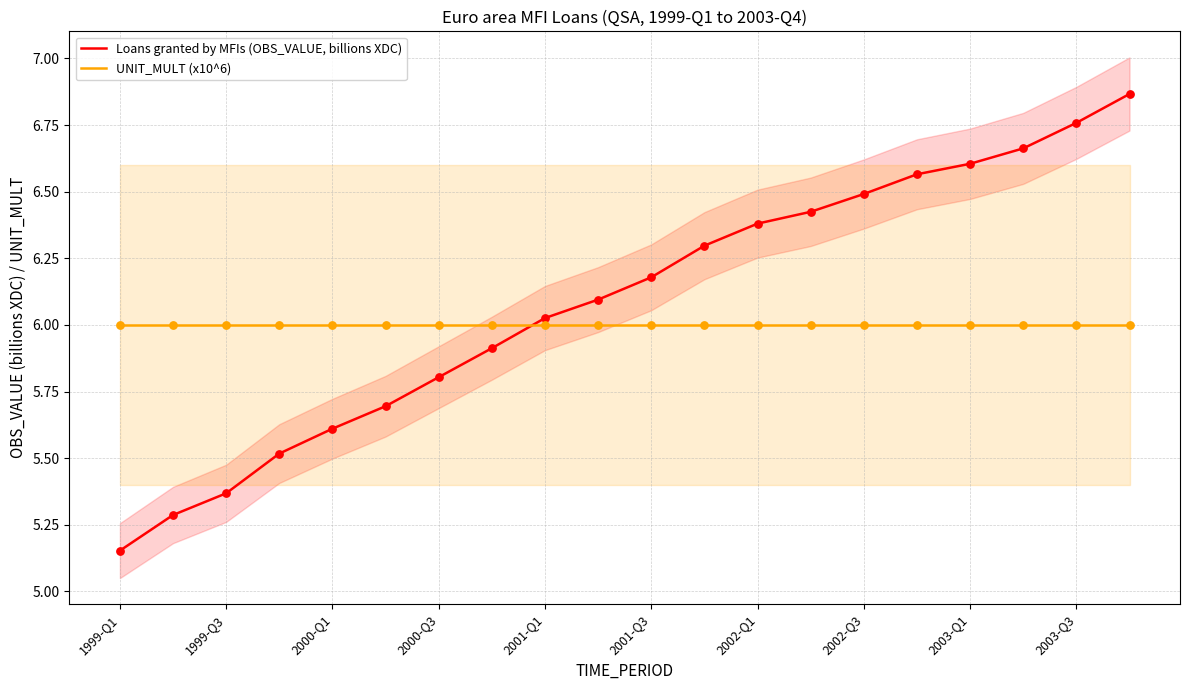

Which series contains the highest Y value?

Loans granted by MFIs (OBS_VALUE, billions XDC)